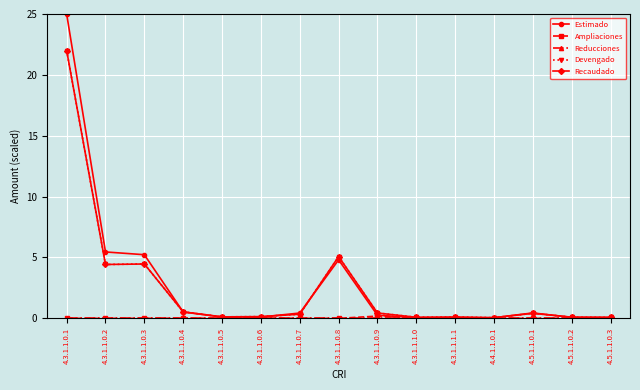

True or false: Recaudado has more than 2 points higher than both neighbors.

True